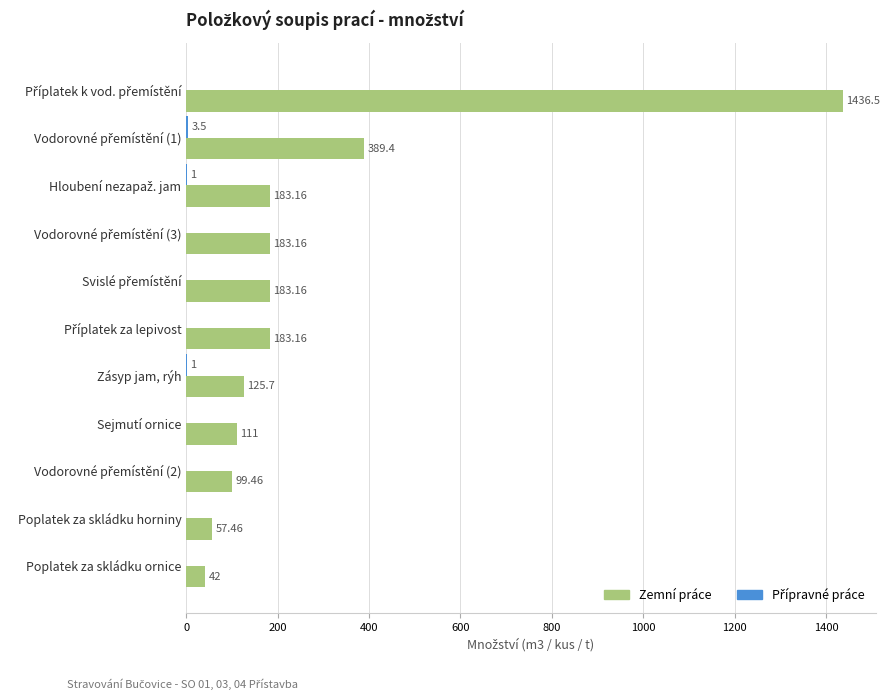

How many series are shown in this chart?

2